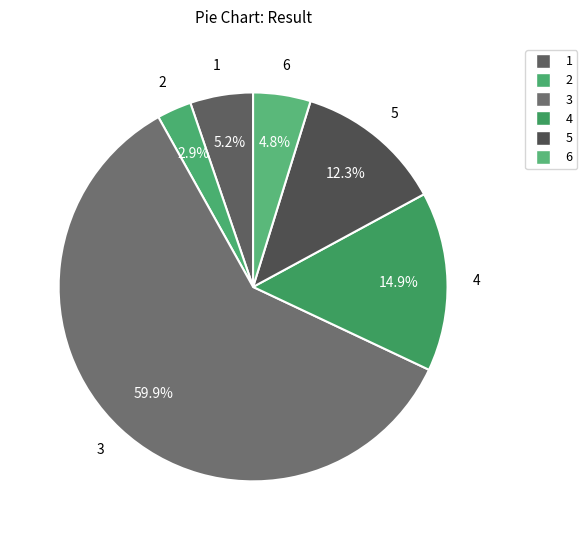

True or false: 3 accounts for 60% of the total.

True